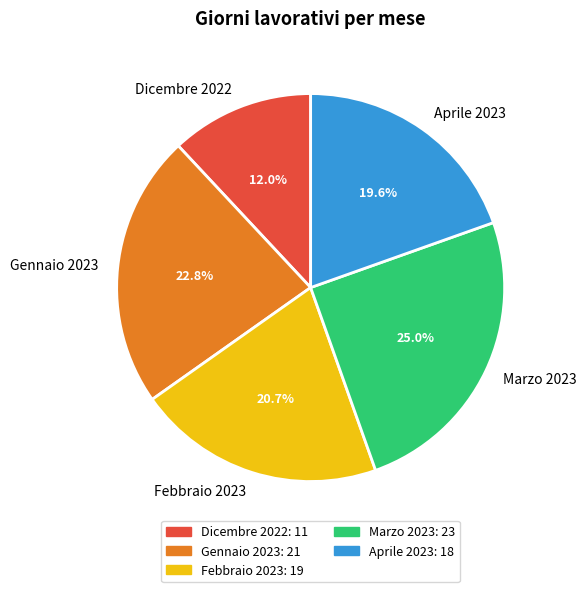

To the nearest percent, what percentage of the pie is Dicembre 2022?

12%